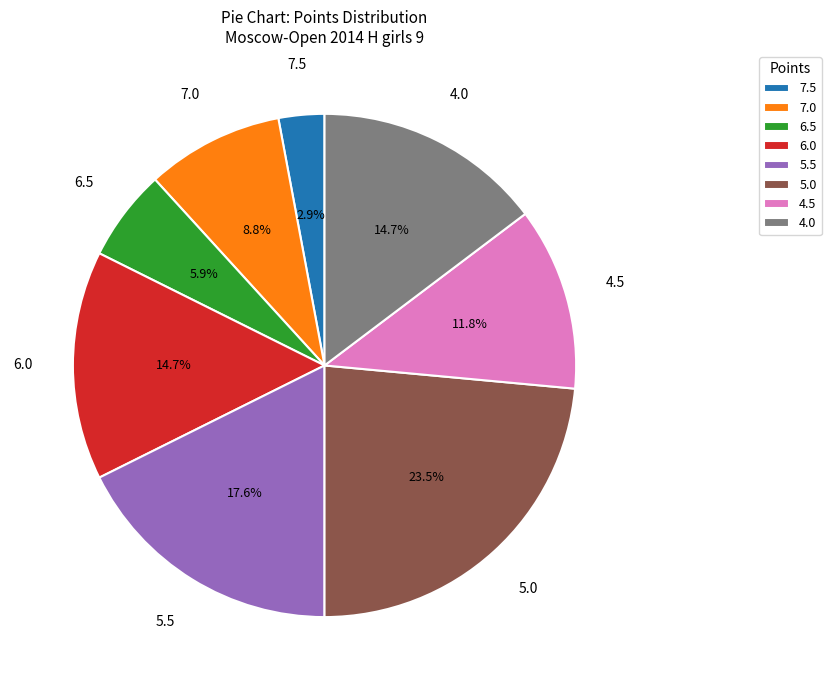

To the nearest percent, what is the difference between the largest and smallest slice percentages?

21%